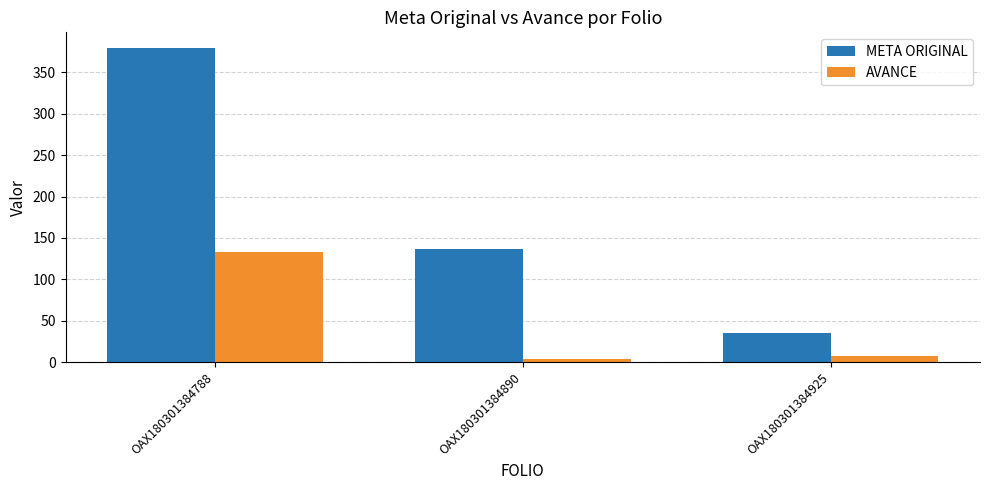

At which category is the sum across all series the highest?

OAX180301384788